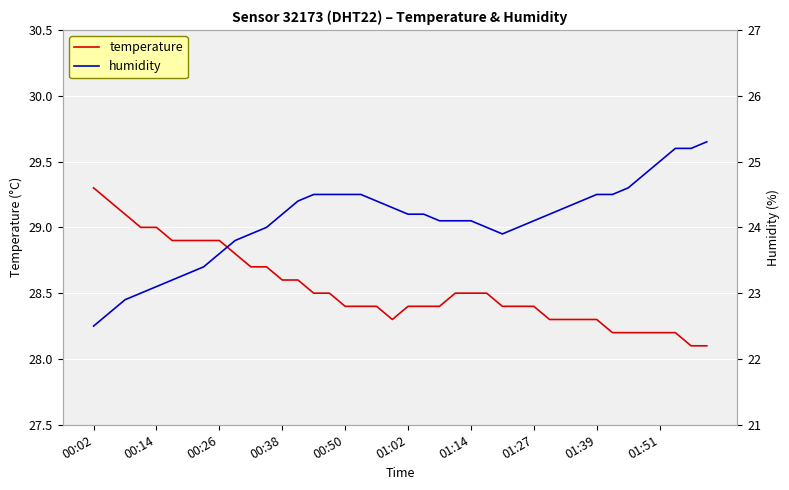

What is the difference between the humidity values at 18 and 30?

0.1